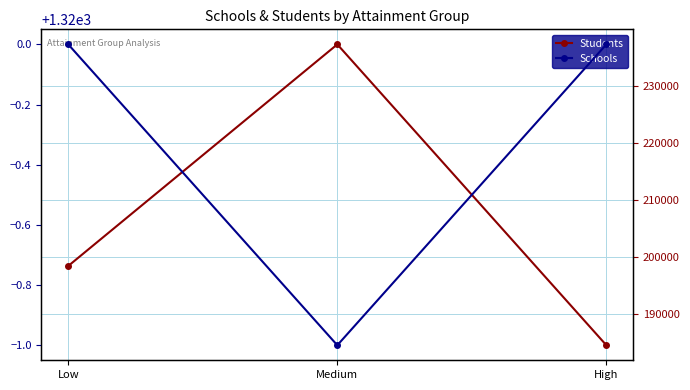

Reading left to right, transcribe all the data shown in this chart.

Students: 198368	237303	184439
Schools: 1320	1319	1320